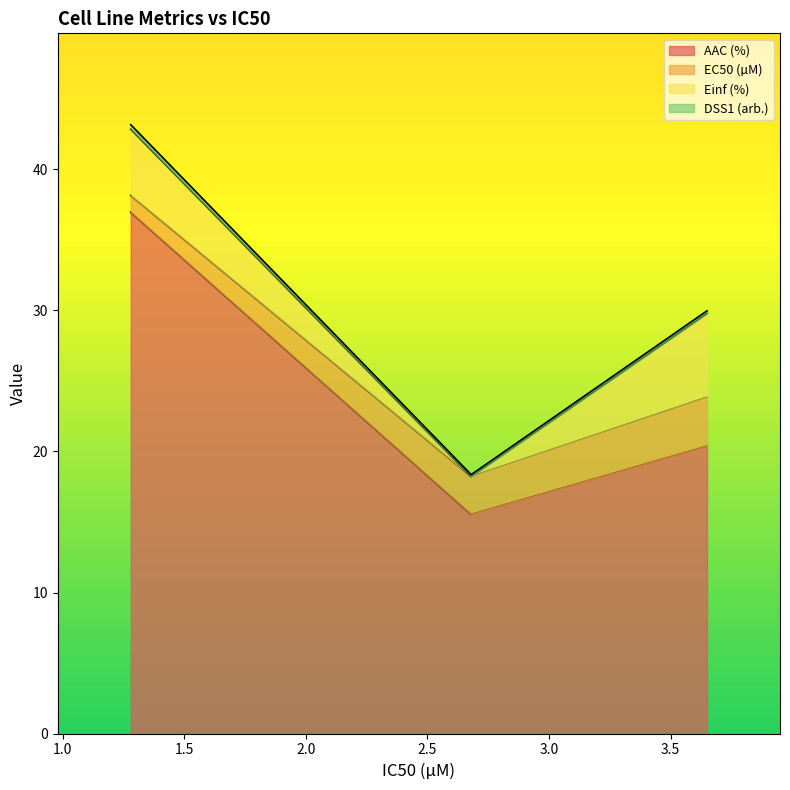

What is the difference between the maximum and minimum values in the AAC (%) series?

21.4